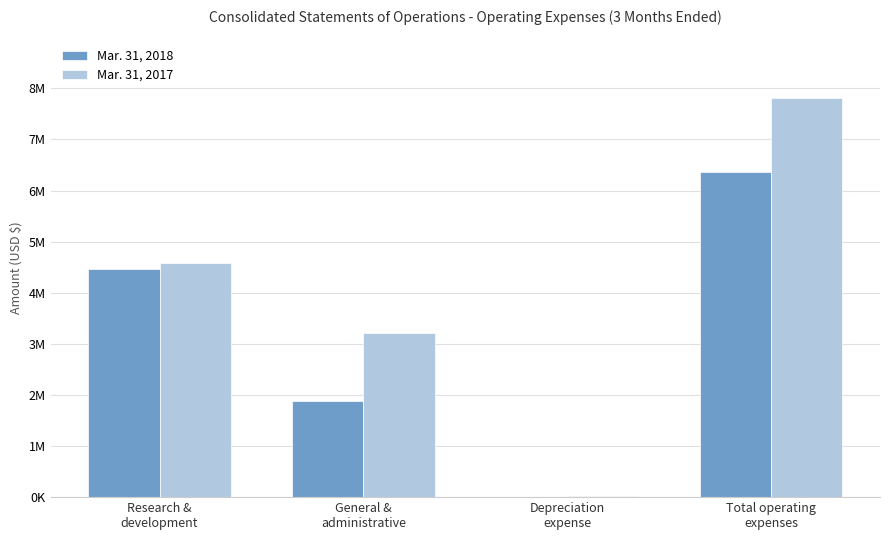

How many Mar. 31, 2018 values are between 1878746 and 6353679?

3